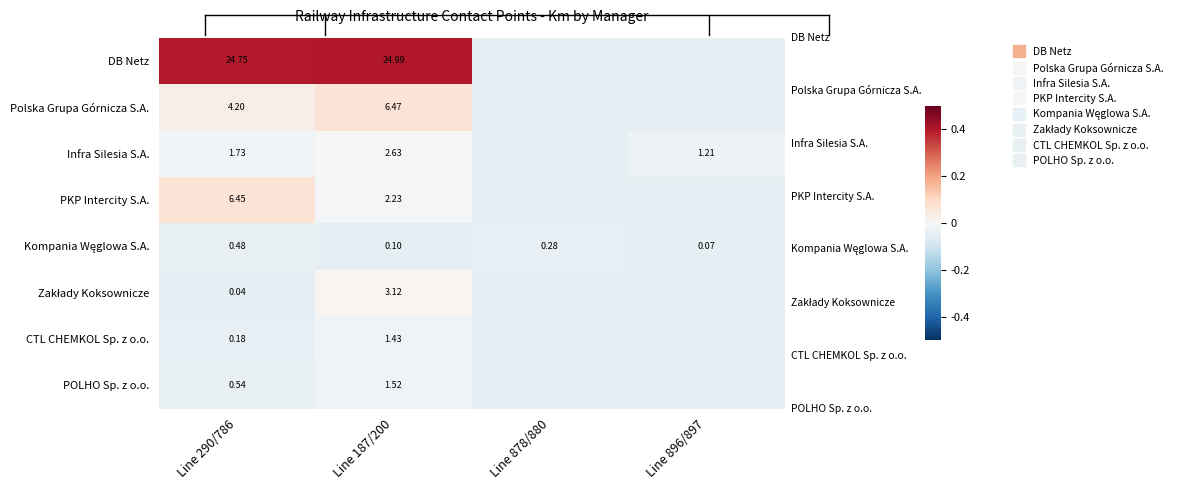

At Line 896/897, list the series in order from largest to smallest.

Infra Silesia S.A., Kompania Węglowa S.A., DB Netz, Polska Grupa Górnicza S.A., PKP Intercity S.A., Zakłady Koksownicze, CTL CHEMKOL Sp. z o.o., POLHO Sp. z o.o.